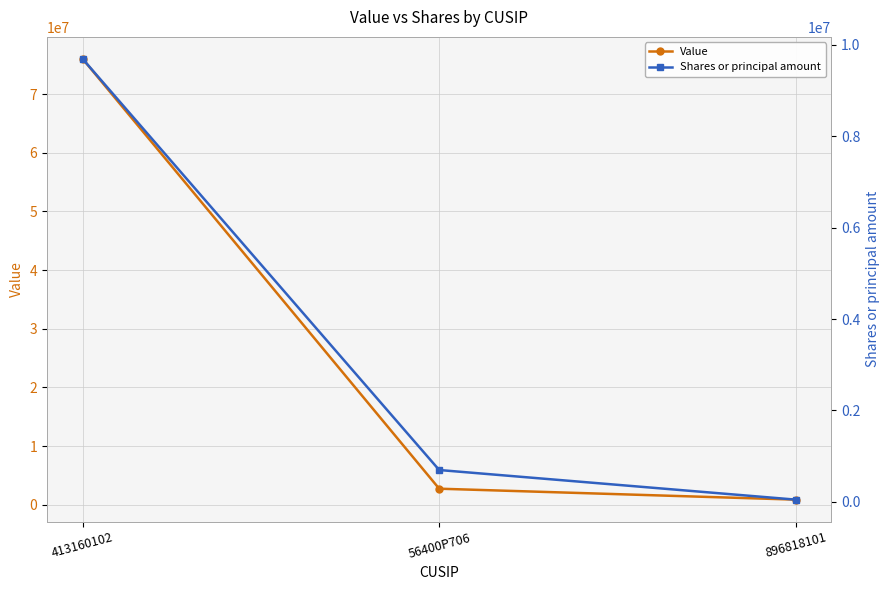

What is the minimum value shown in the chart?

46766